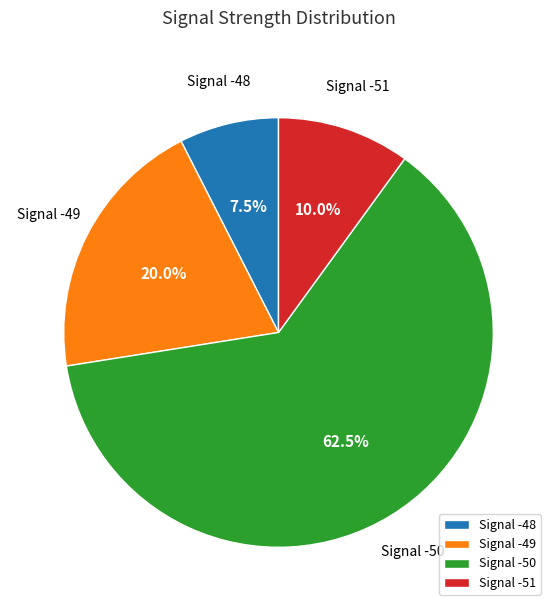

Approximately how many times larger is the value at Signal -51 compared to Signal -49?

0.5